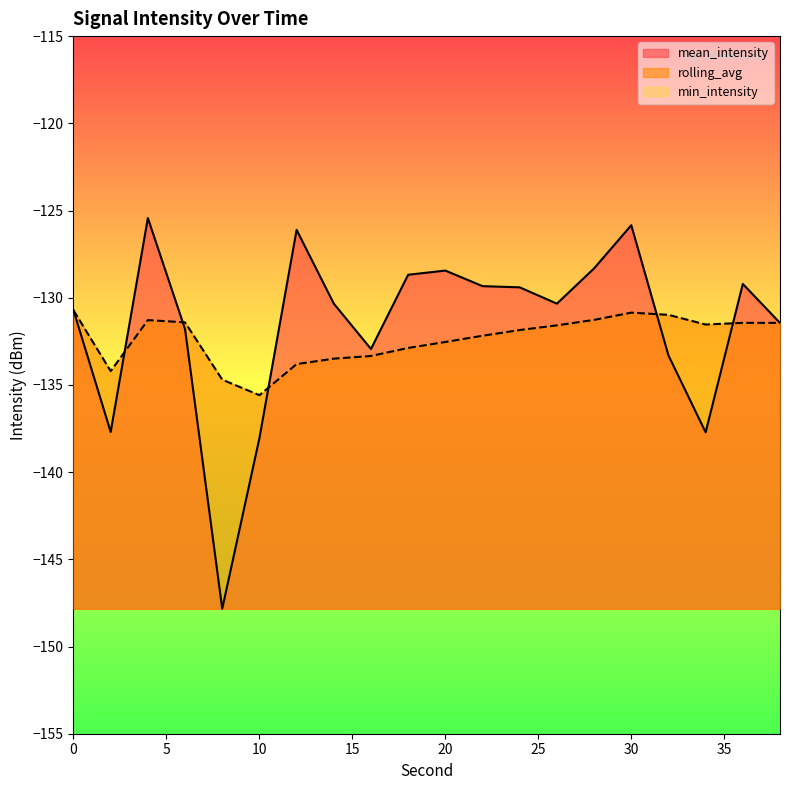

Where does the mean_intensity series first go above -130?

4